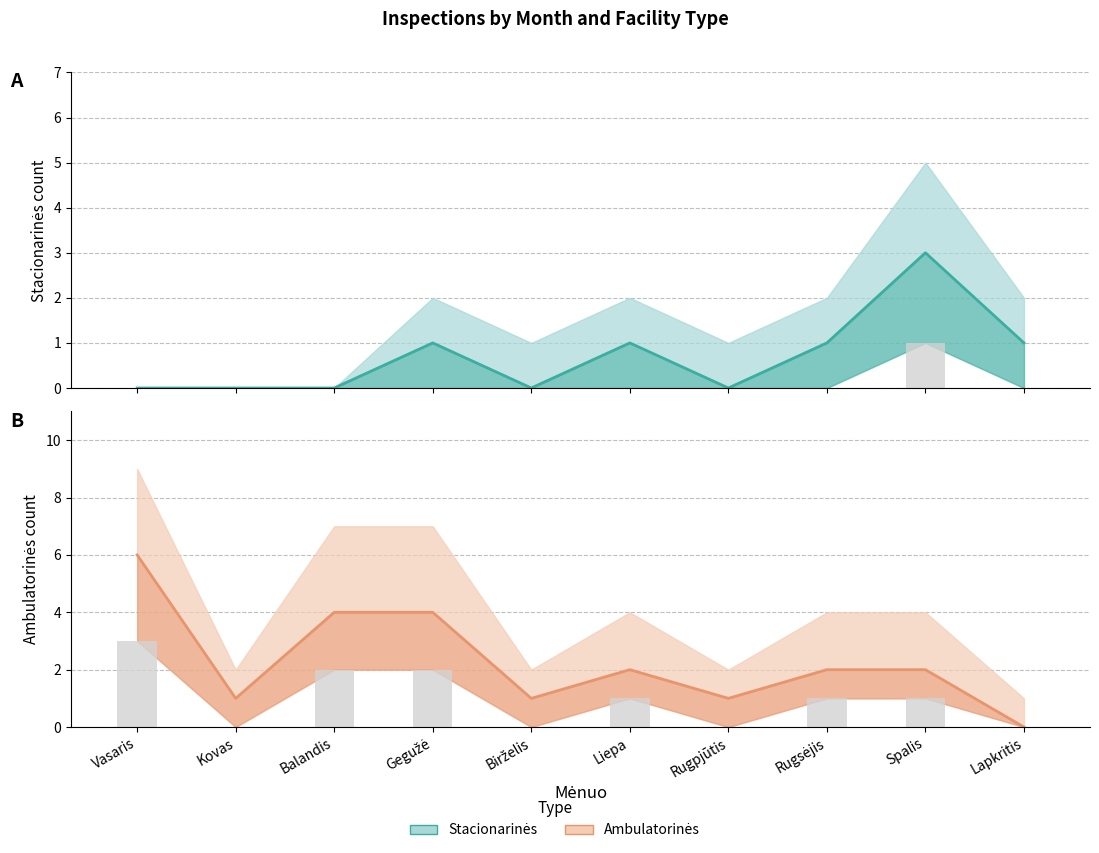

Count the Stacionarinės values in the range 0 to 1.

9